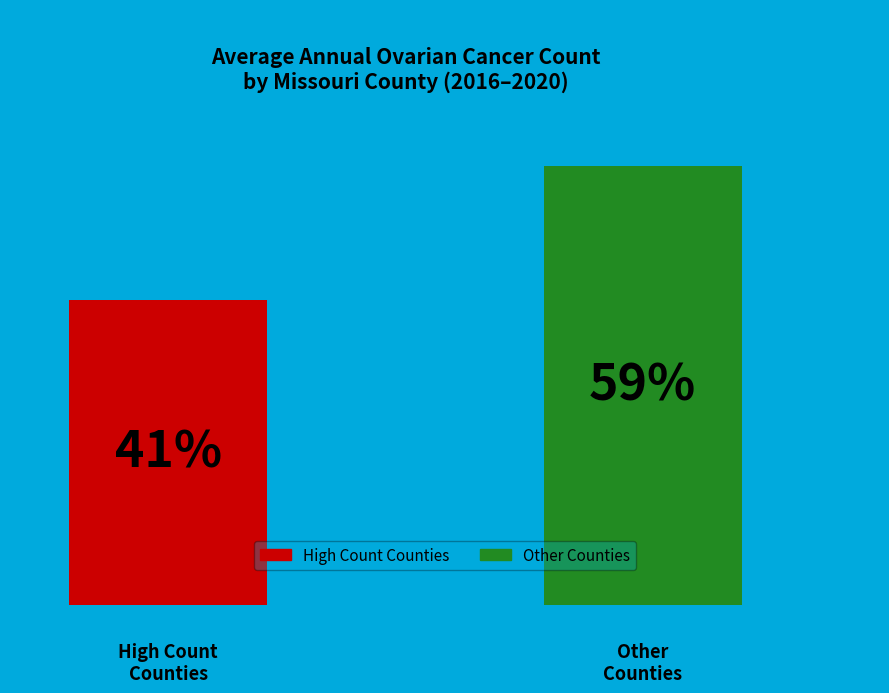

Are the bars grouped side by side (vs. stacked)?

Yes